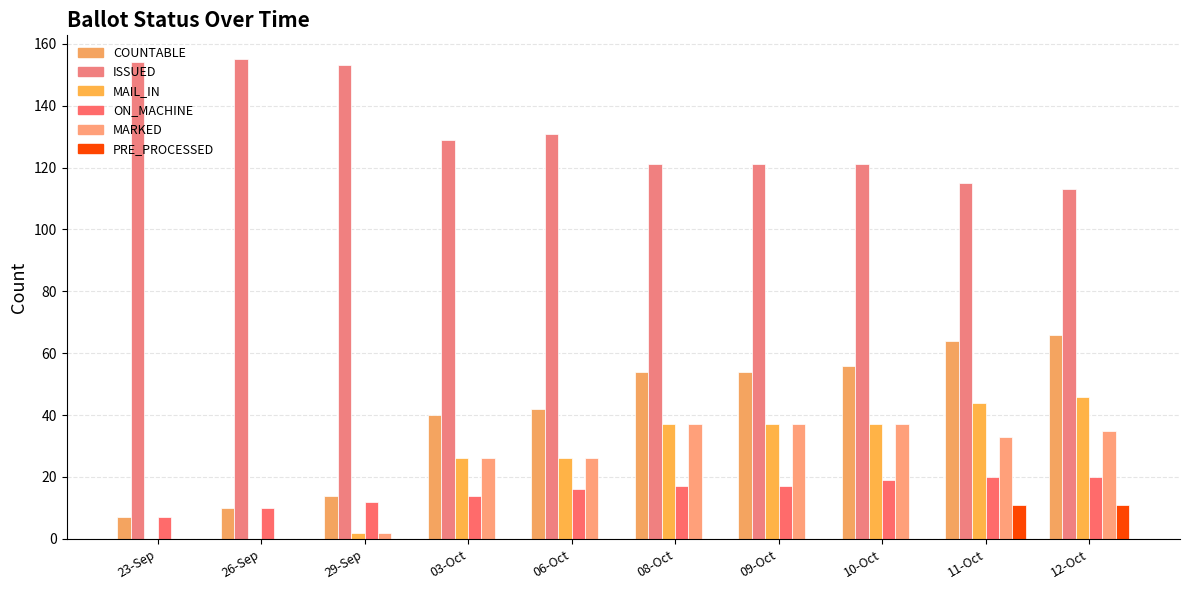

Reading left to right, list all the values displayed in this chart.

COUNTABLE: 23-Sep=7	26-Sep=10	29-Sep=14	03-Oct=40	06-Oct=42	08-Oct=54	09-Oct=54	10-Oct=56	11-Oct=64	12-Oct=66
ISSUED: 23-Sep=154	26-Sep=155	29-Sep=153	03-Oct=129	06-Oct=131	08-Oct=121	09-Oct=121	10-Oct=121	11-Oct=115	12-Oct=113
MAIL_IN: 23-Sep=0	26-Sep=0	29-Sep=2	03-Oct=26	06-Oct=26	08-Oct=37	09-Oct=37	10-Oct=37	11-Oct=44	12-Oct=46
ON_MACHINE: 23-Sep=7	26-Sep=10	29-Sep=12	03-Oct=14	06-Oct=16	08-Oct=17	09-Oct=17	10-Oct=19	11-Oct=20	12-Oct=20
MARKED: 23-Sep=0	26-Sep=0	29-Sep=2	03-Oct=26	06-Oct=26	08-Oct=37	09-Oct=37	10-Oct=37	11-Oct=33	12-Oct=35
PRE_PROCESSED: 23-Sep=0	26-Sep=0	29-Sep=0	03-Oct=0	06-Oct=0	08-Oct=0	09-Oct=0	10-Oct=0	11-Oct=11	12-Oct=11